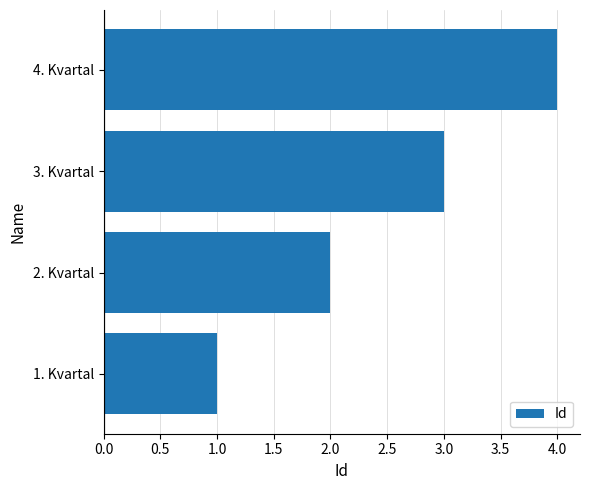

True or false: the data shows 1 at 4. Kvartal.

False